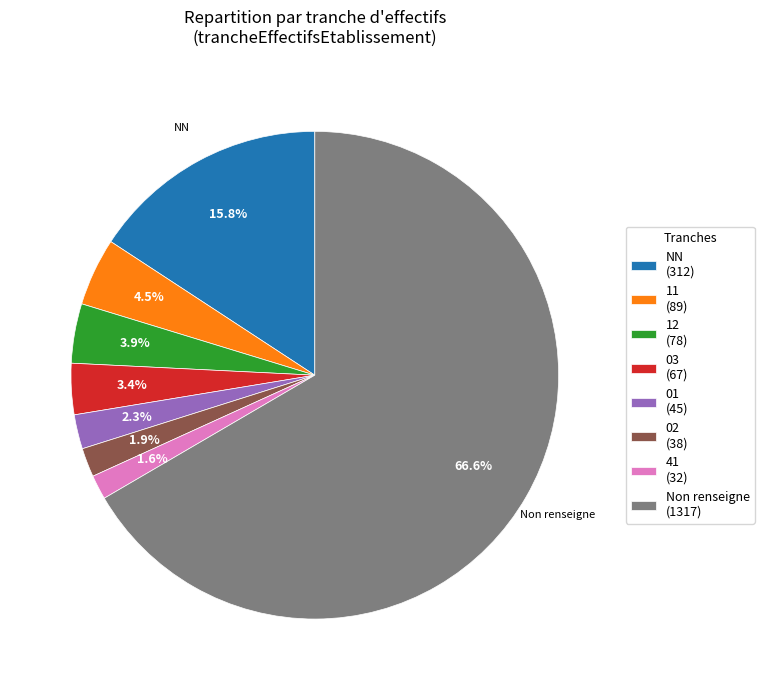

What percentage is NOT represented by Non renseigne (1317)?

33.4%